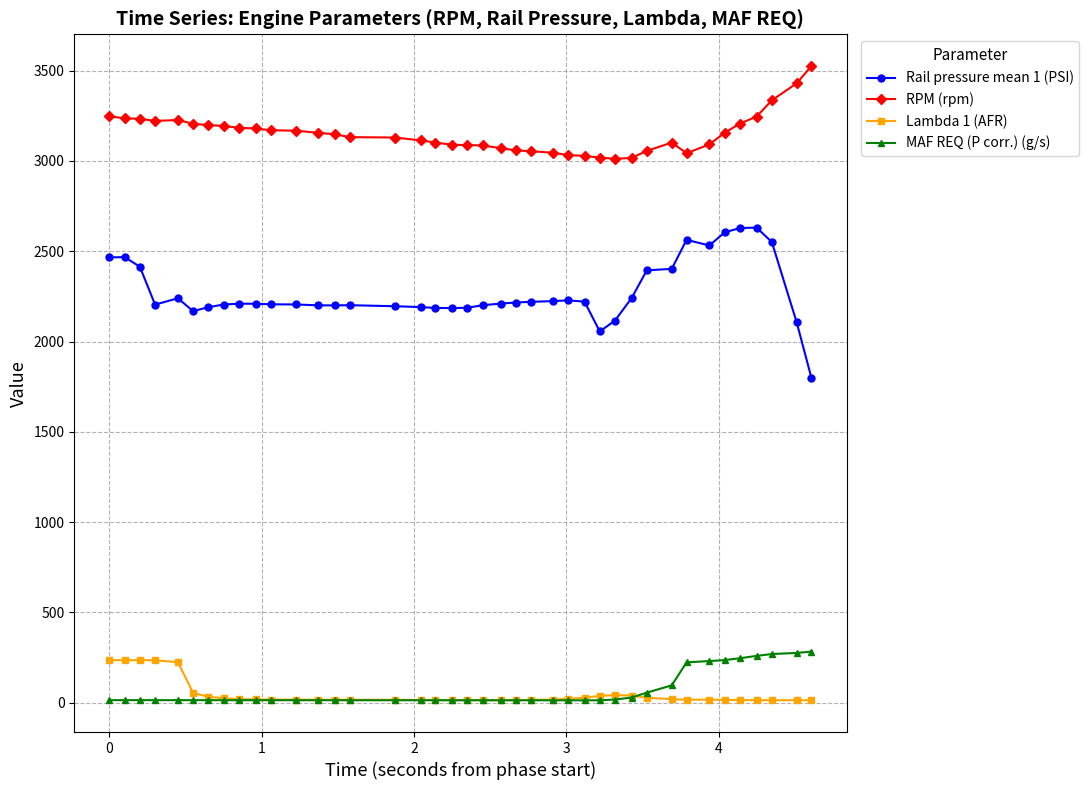

What is the value of the RPM (rpm) point at the 32nd from the left?

3102.0